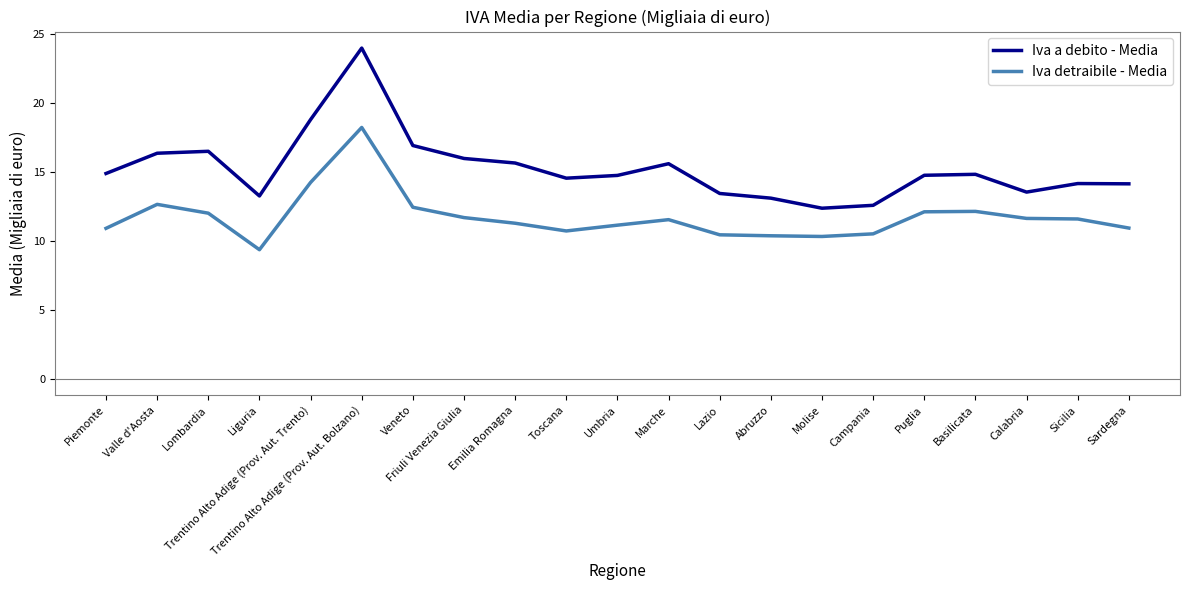

What is the difference between the maximum and minimum values in the Iva detraibile - Media series?

8.9